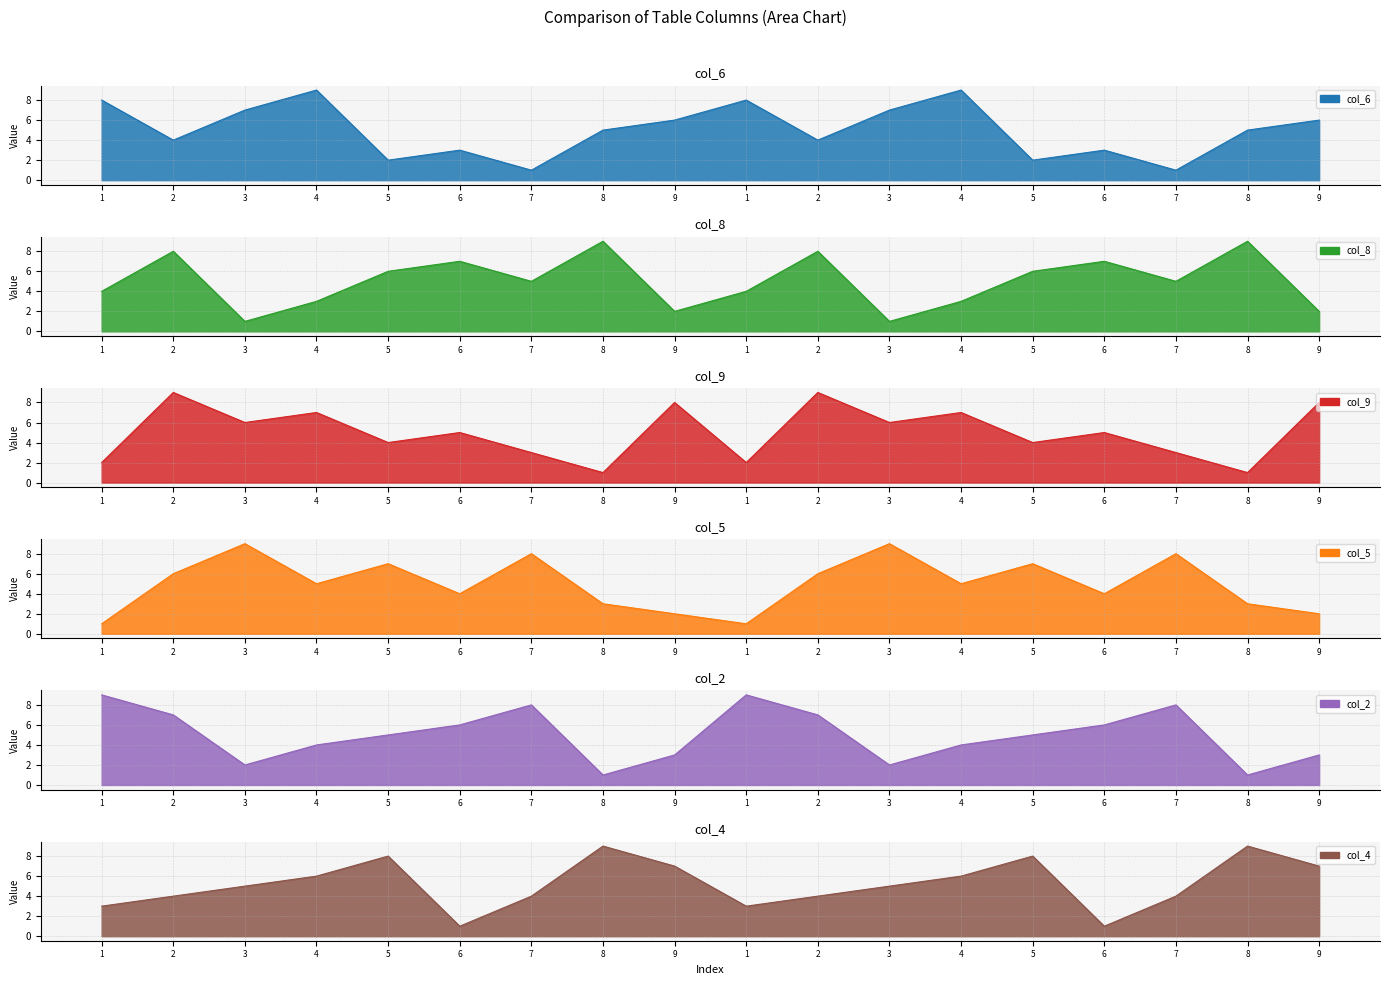

True or false: col_6 has more than 0 points higher than both neighbors.

True